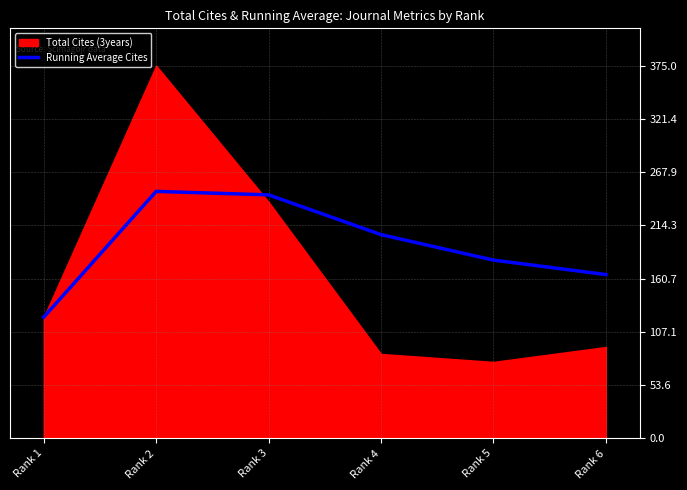

Which has a higher value, Rank 5 or Rank 1?

Rank 5